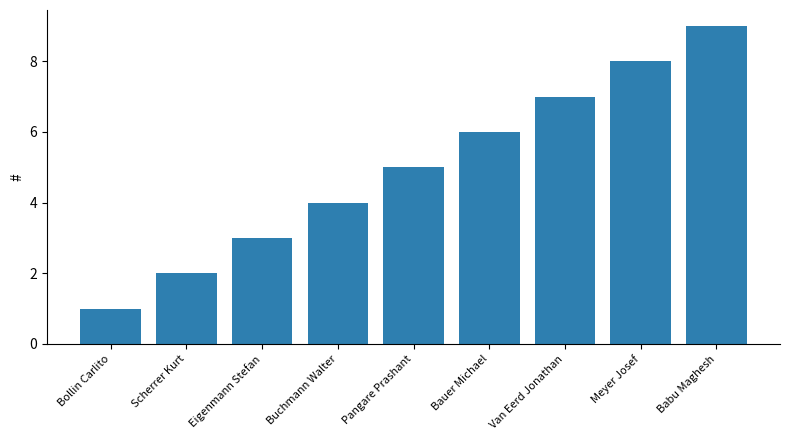

True or false: the data shows 0 at Bollin Carlito.

False